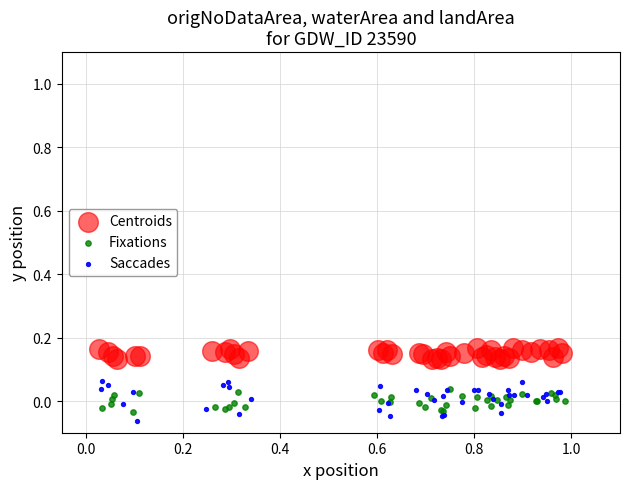

Which series has the widest spread of Y values?

Saccades